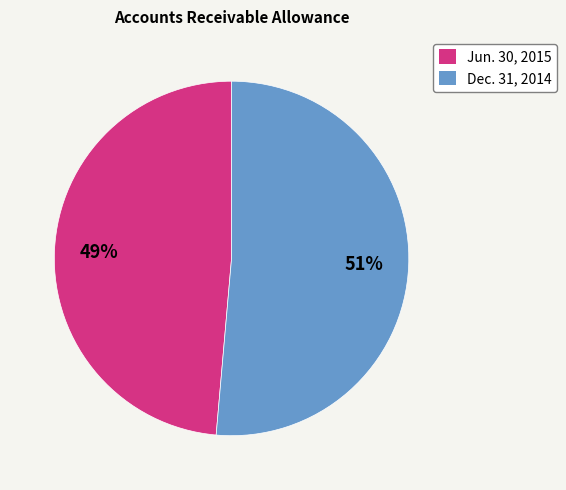

Which category has the smallest portion of the pie?

Jun. 30, 2015